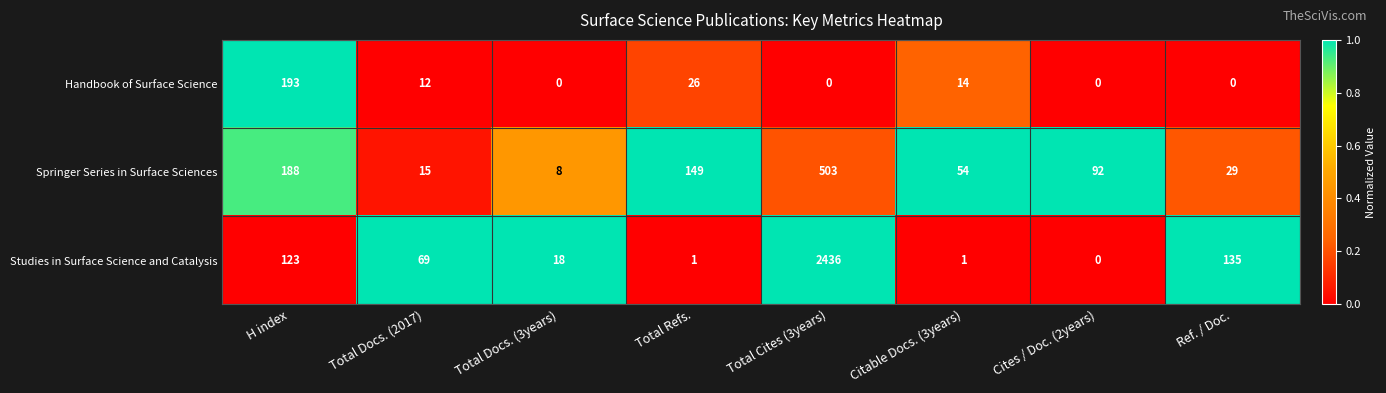

How many positive values does the Studies in Surface Science and Catalysis series have?

7